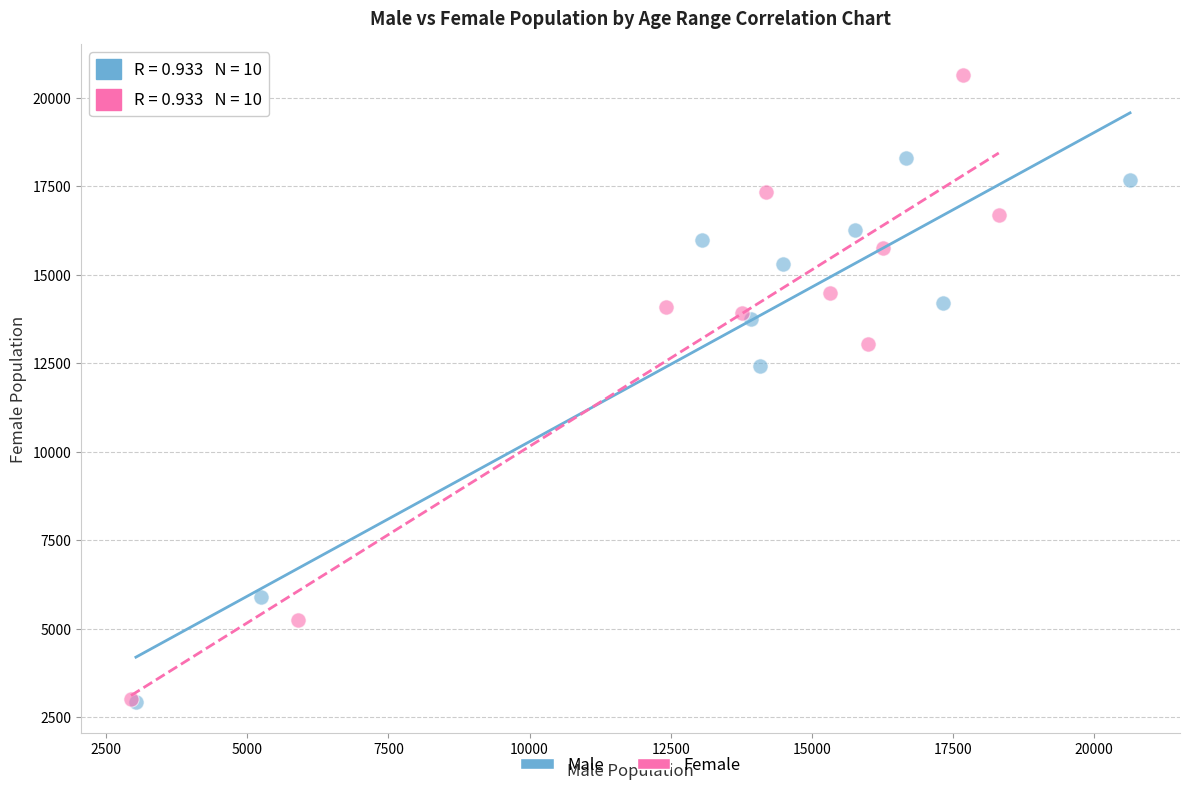

Which series reaches the maximum Y coordinate?

Female